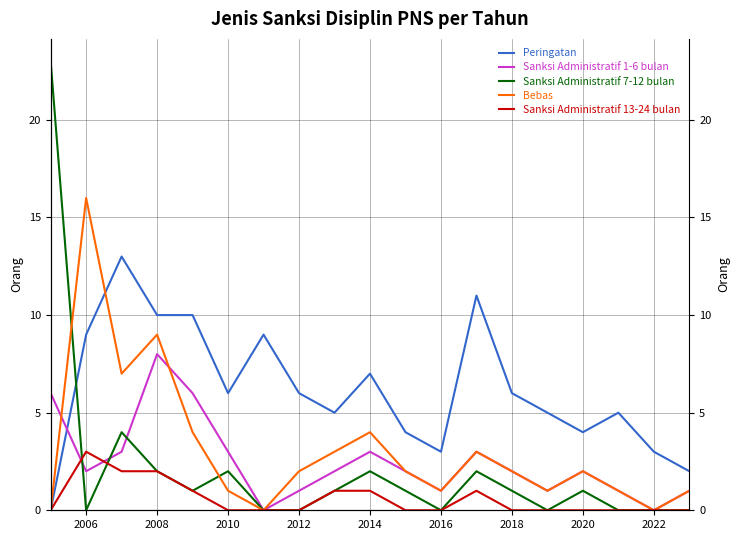

Reading left to right, extract all data points from this chart.

Peringatan: 0	9	13	10	10	6	9	6	5	7	4	3	11	6	5	4	5	3	2
Sanksi Administratif 1-6 bulan: 6	2	3	8	6	3	0	1	2	3	2	1	3	2	1	2	1	0	1
Sanksi Administratif 7-12 bulan: 23	0	4	2	1	2	0	0	1	2	1	0	2	1	0	1	0	0	0
Bebas: 0	16	7	9	4	1	0	2	3	4	2	1	3	2	1	2	1	0	1
Sanksi Administratif 13-24 bulan: 0	3	2	2	1	0	0	0	1	1	0	0	1	0	0	0	0	0	0